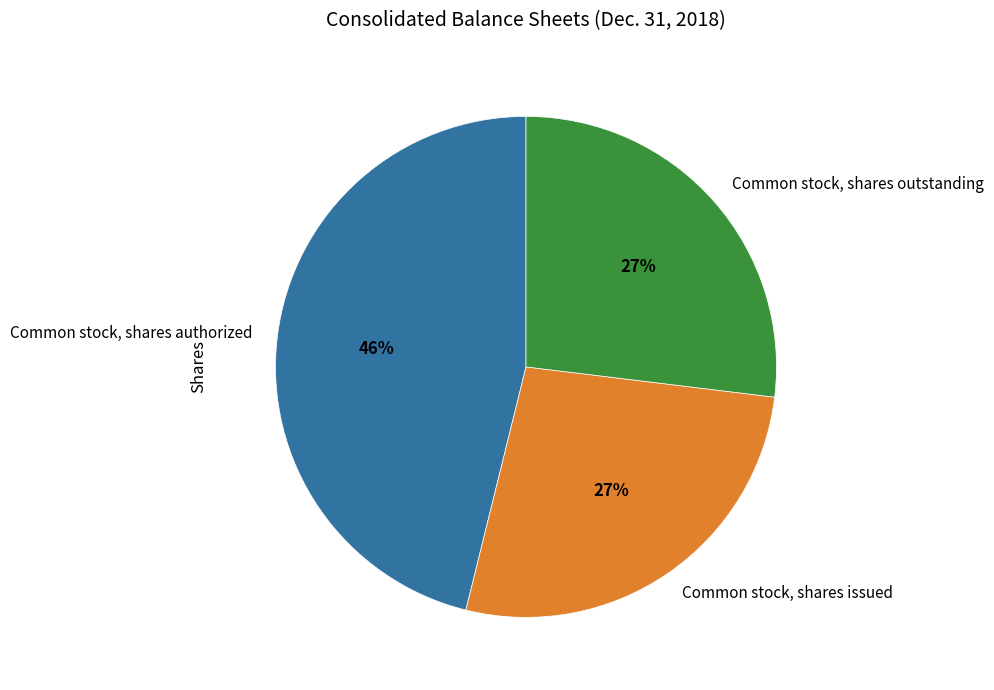

To the nearest percent, what is the difference between the largest and smallest slice percentages?

19%